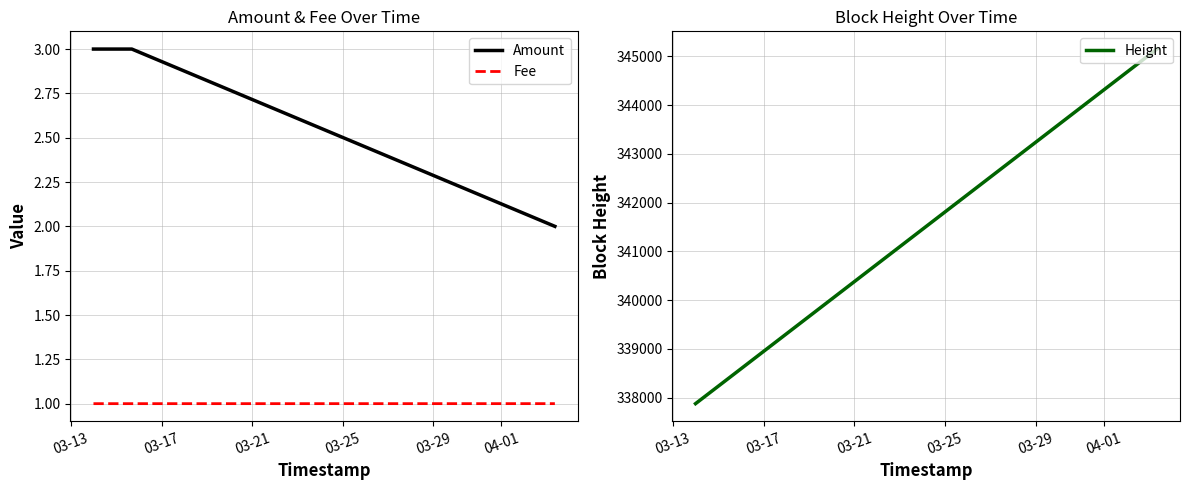

What is the maximum value for Height?

345150